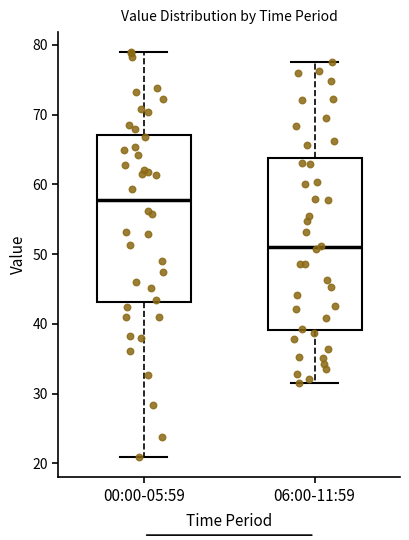

Reading left to right, transcribe this box plot: for each box, give where its median line is, the range the box spans, and where its two whiskers end, as read against the y-axis. The values are not printed on the chart, so give them approximately, as read against the axis.

00:00-05:59: median 58, box 43 to 67, whiskers 21 to 79
06:00-11:59: median 51, box 39 to 64, whiskers 32 to 78